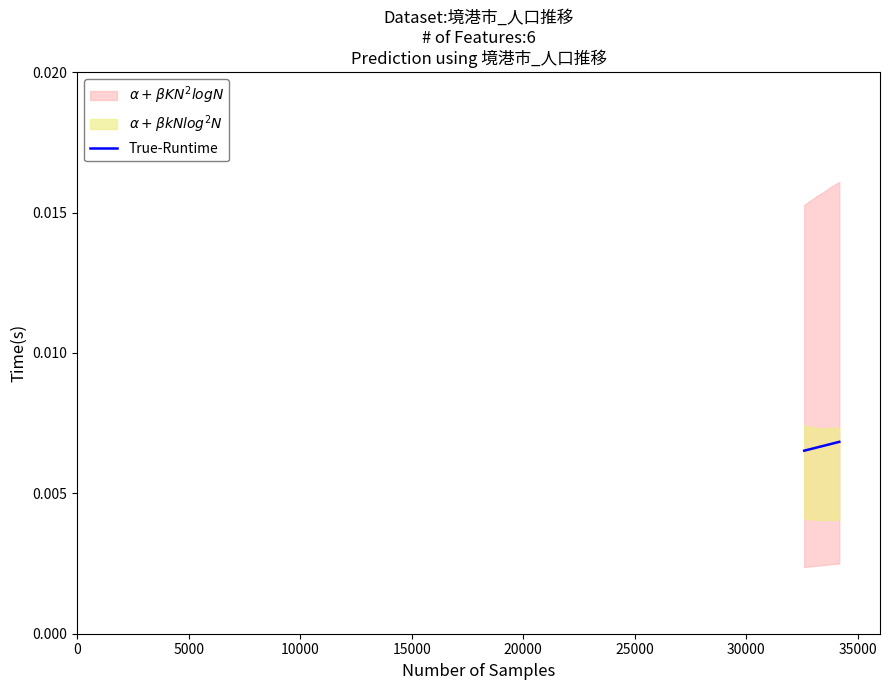

True or false: the data shows 0.0 at 10000.

True